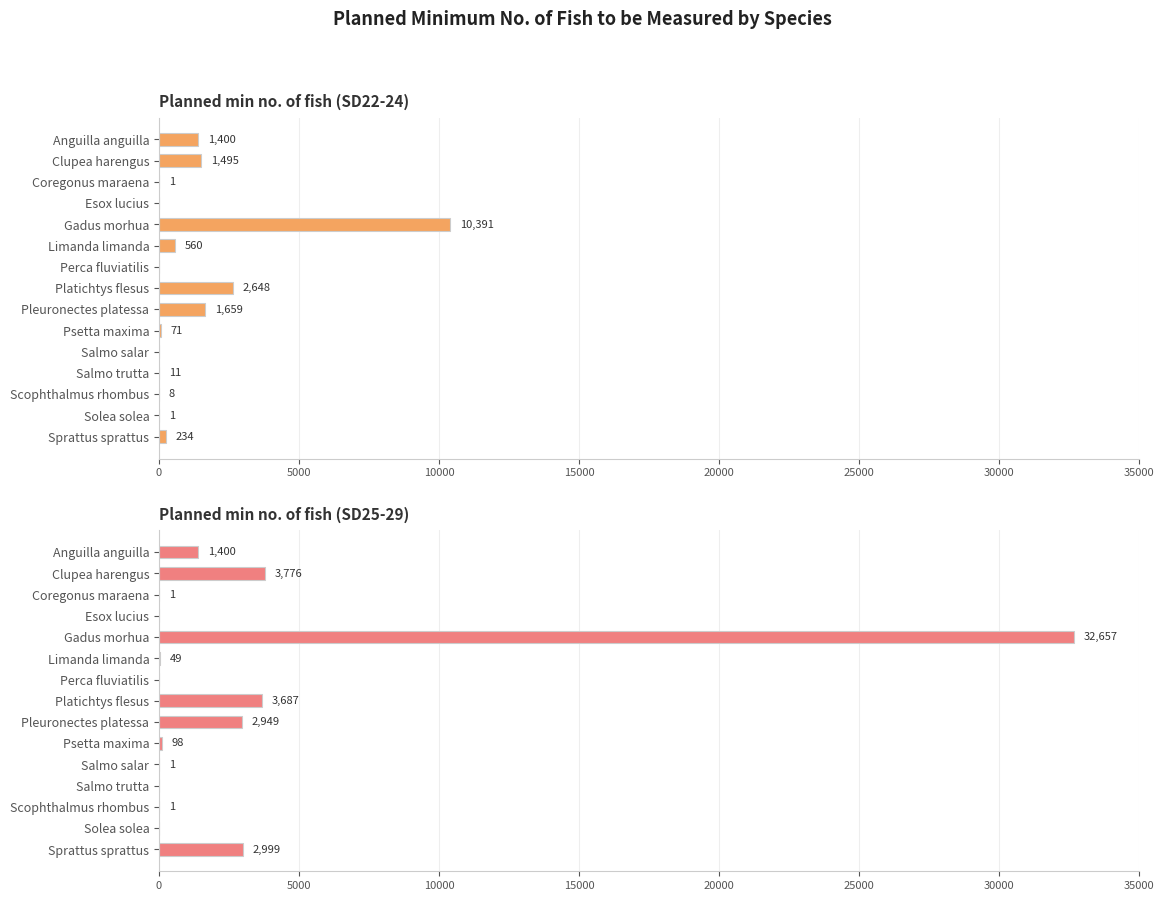

How many groups of bars are there?

15